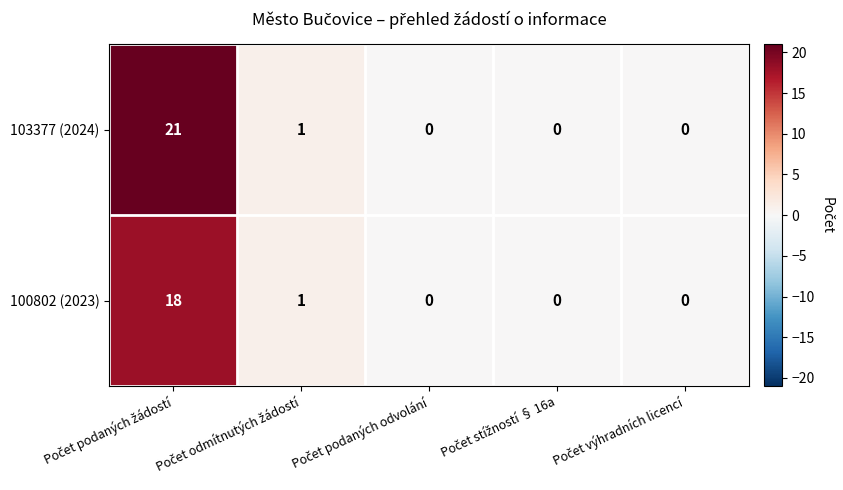

What is the average value of the 100802 (2023) series?

4